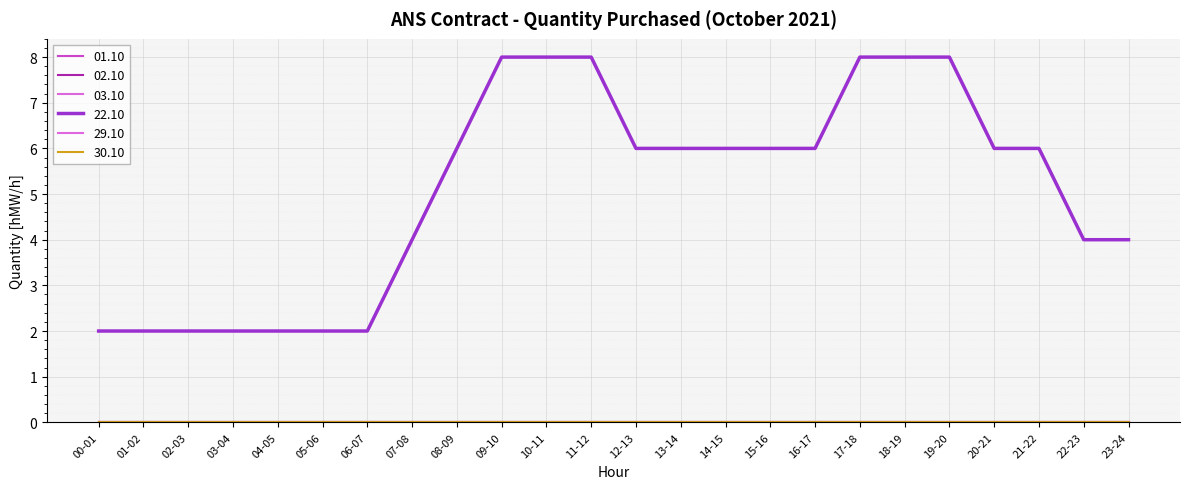

Reading left to right, extract all data points from this chart.

01.10: 0	0	0	0	0	0	0	0	0	0	0	0	0	0	0	0	0	0	0	0	0	0	0	0
02.10: 0	0	0	0	0	0	0	0	0	0	0	0	0	0	0	0	0	0	0	0	0	0	0	0
03.10: 0	0	0	0	0	0	0	0	0	0	0	0	0	0	0	0	0	0	0	0	0	0	0	0
22.10: 2	2	2	2	2	2	2	4	6	8	8	8	6	6	6	6	6	8	8	8	6	6	4	4
29.10: 0	0	0	0	0	0	0	0	0	0	0	0	0	0	0	0	0	0	0	0	0	0	0	0
30.10: 0	0	0	0	0	0	0	0	0	0	0	0	0	0	0	0	0	0	0	0	0	0	0	0